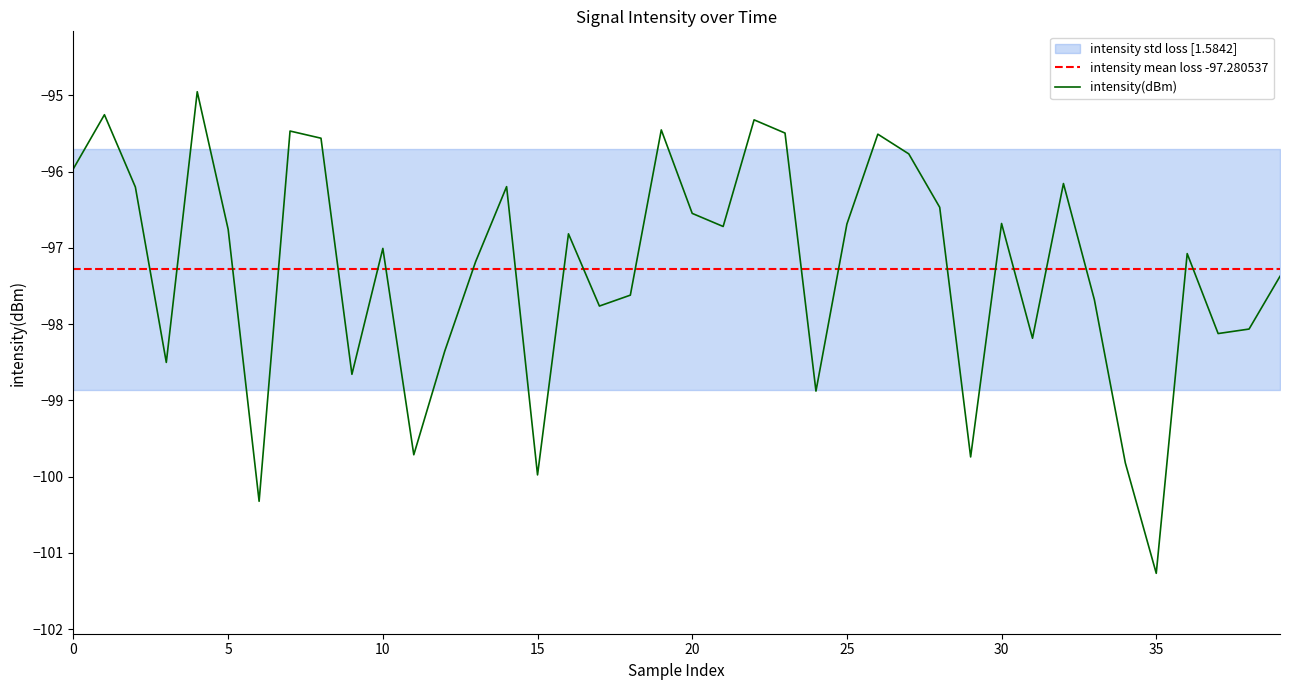

Reading left to right, extract all data points from this chart.

-96.0	-95.3	-96.2	-98.5	-95.0	-96.8	-100.3	-95.5	-95.6	-98.7	-97.0	-99.7	-98.4	-97.2	-96.2	-100.0	-96.8	-97.8	-97.6	-95.5	-96.5	-96.7	-95.3	-95.5	-98.9	-96.7	-95.5	-95.8	-96.5	-99.7	-96.7	-98.2	-96.2	-97.7	-99.8	-101.3	-97.1	-98.1	-98.1	-97.4